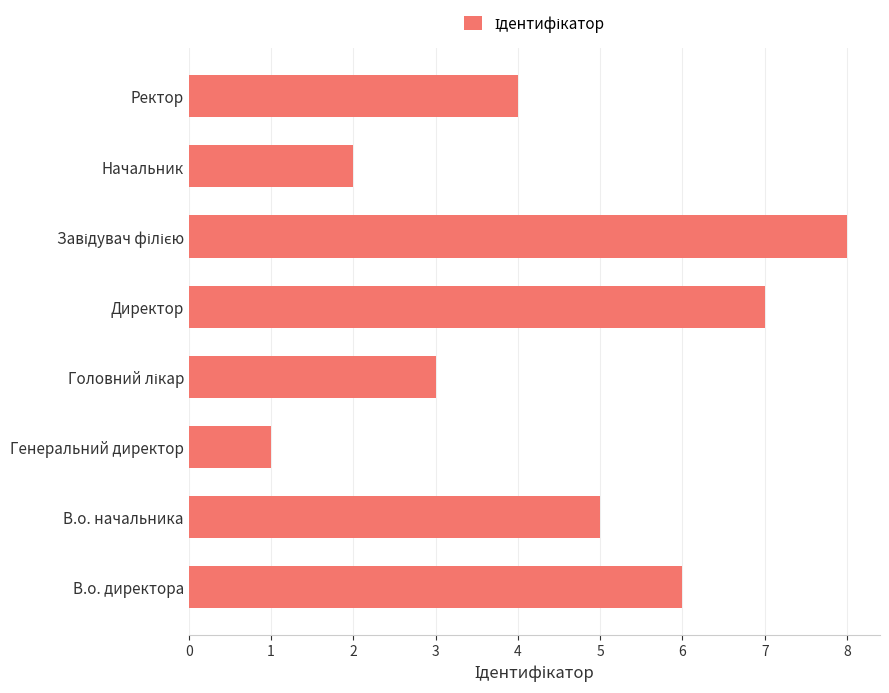

True or false: the data shows 3 at Начальник.

False